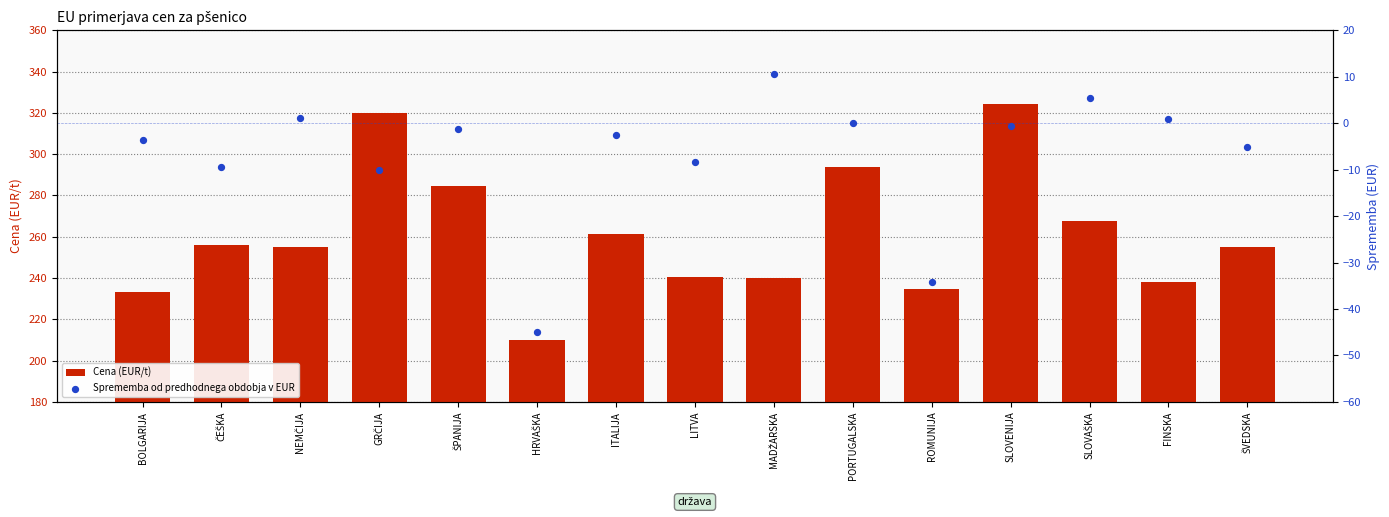

Is the value of Cena (EUR/t) at SLOVENIJA greater than the value of Sprememba od predhodnega obdobja v EUR at HRVAŠKA?

Yes